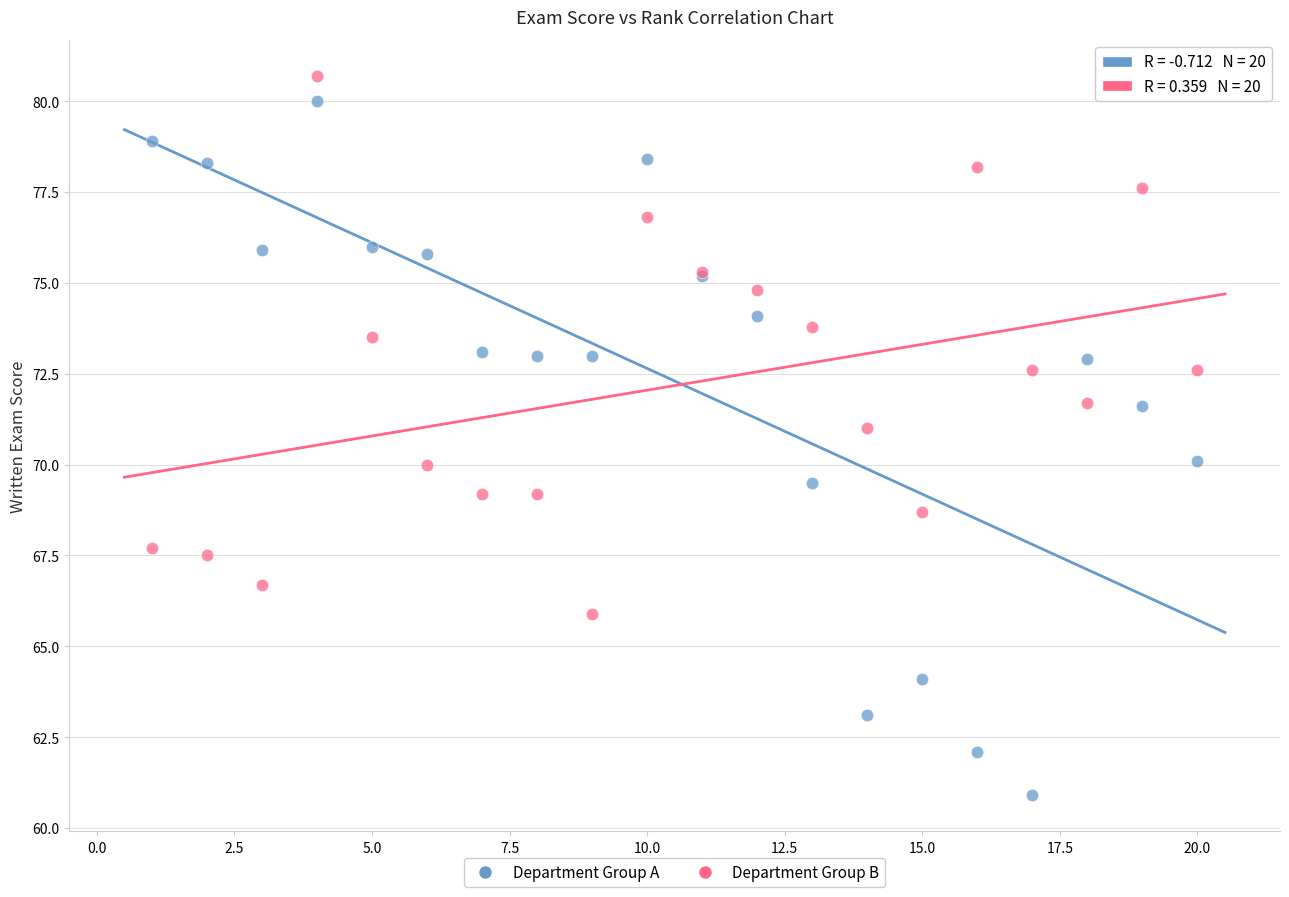

What is the X range (max minus min) for the scatter plot?

19.0